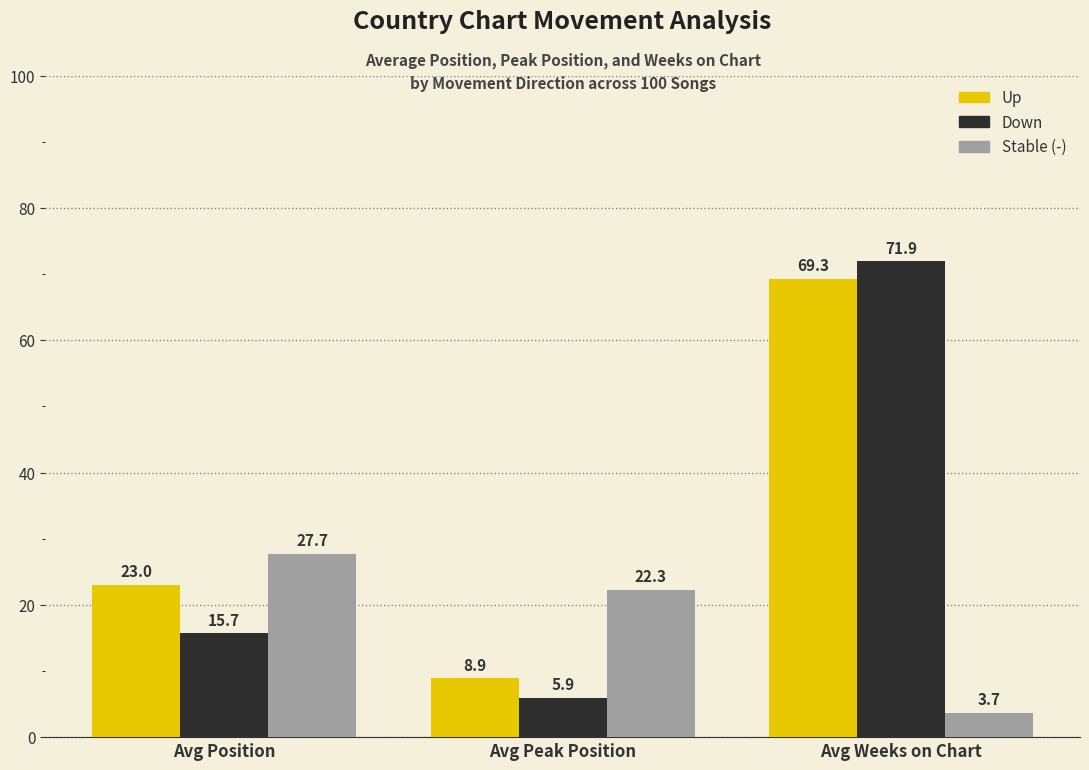

What position from the right is Avg Weeks on Chart?

1